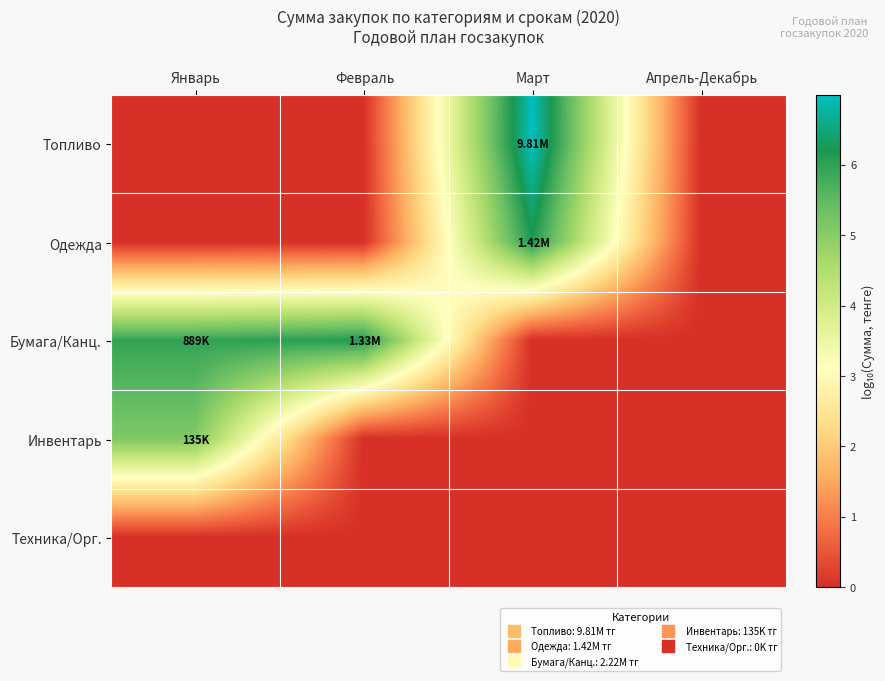

Reading left to right, extract all data points from this chart.

Топливо: Январь=0.0	Февраль=0.0	Март=7.0	Апрель-Декабрь=0.0
Одежда: Январь=0.0	Февраль=0.0	Март=6.2	Апрель-Декабрь=0.0
Бумага/Канц.: Январь=5.9	Февраль=6.1	Март=0.0	Апрель-Декабрь=0.0
Инвентарь: Январь=5.1	Февраль=0.0	Март=0.0	Апрель-Декабрь=0.0
Техника/Орг.: Январь=0.0	Февраль=0.0	Март=0.0	Апрель-Декабрь=0.0